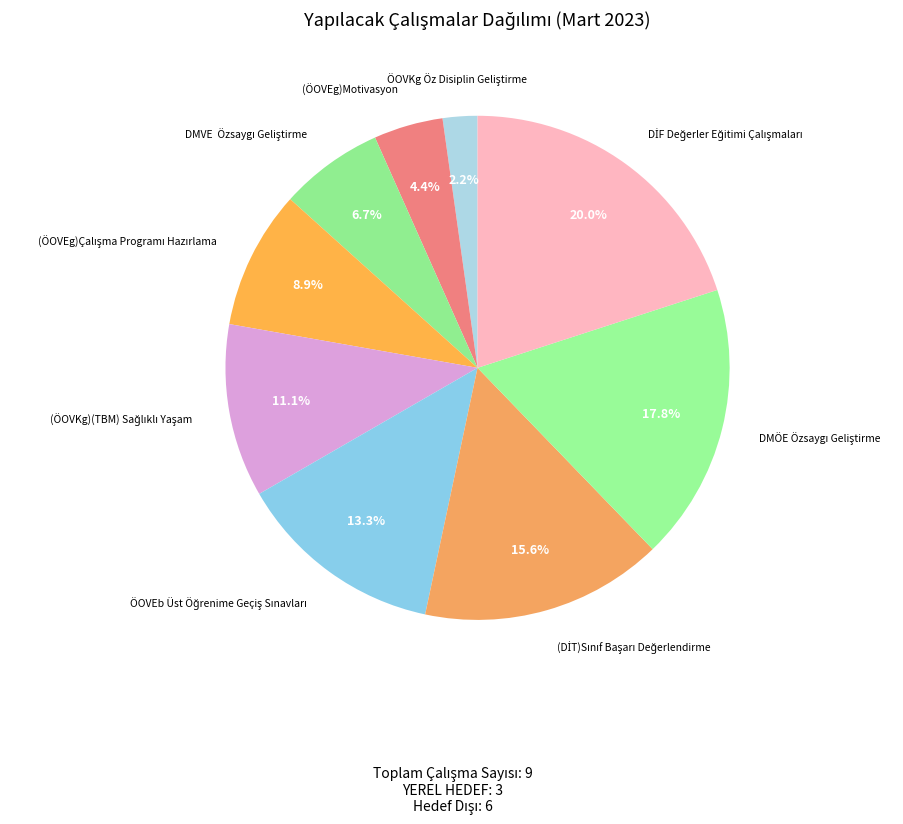

How many segments does this pie chart have?

9